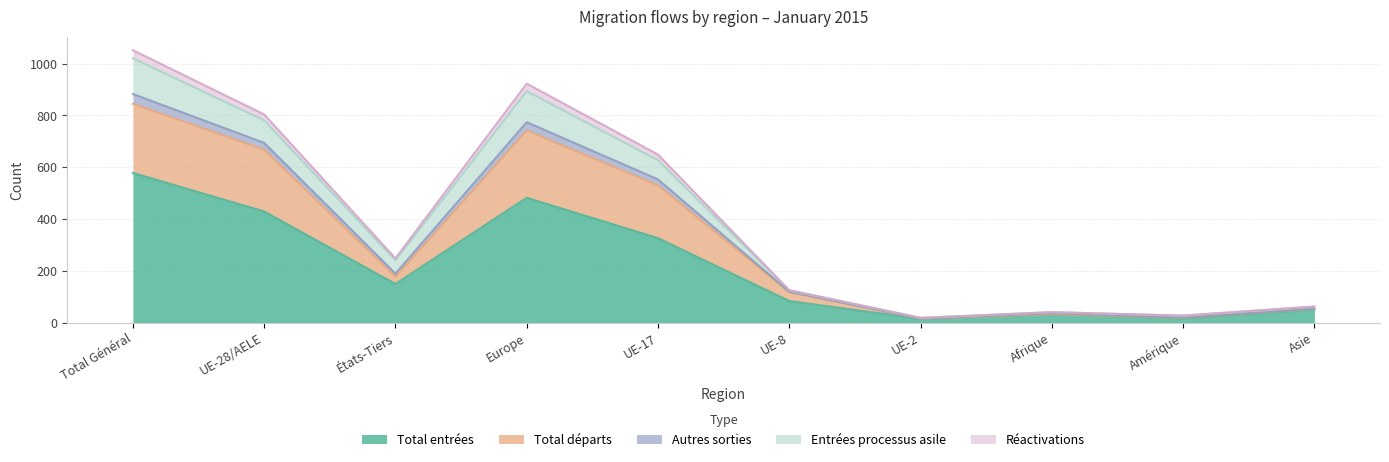

At which label does Total entrées reach its peak?

Total Général